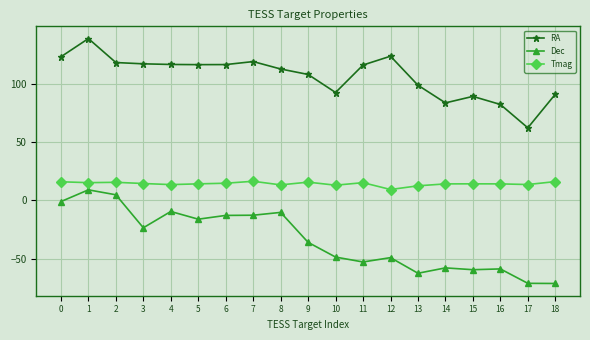

What is the lowest value of the Tmag series?

9.3